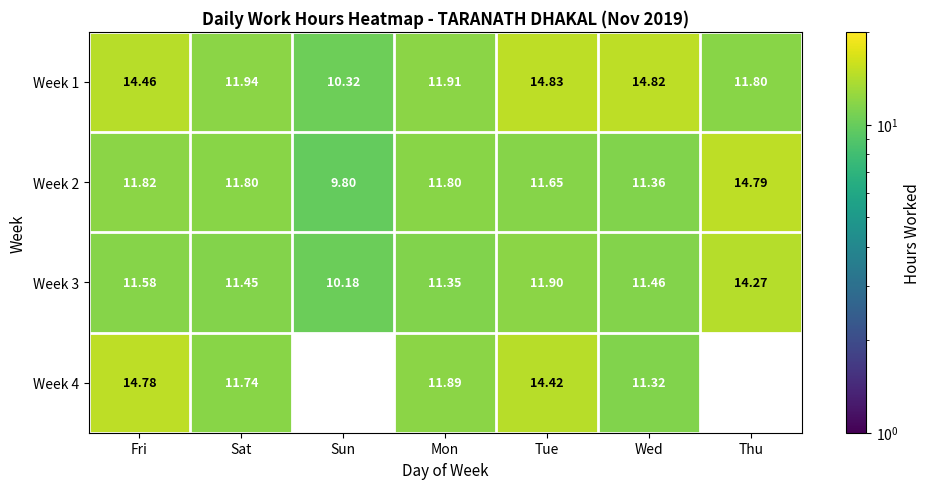

Is it true that Week 2 equals 11.8 at Mon?

True